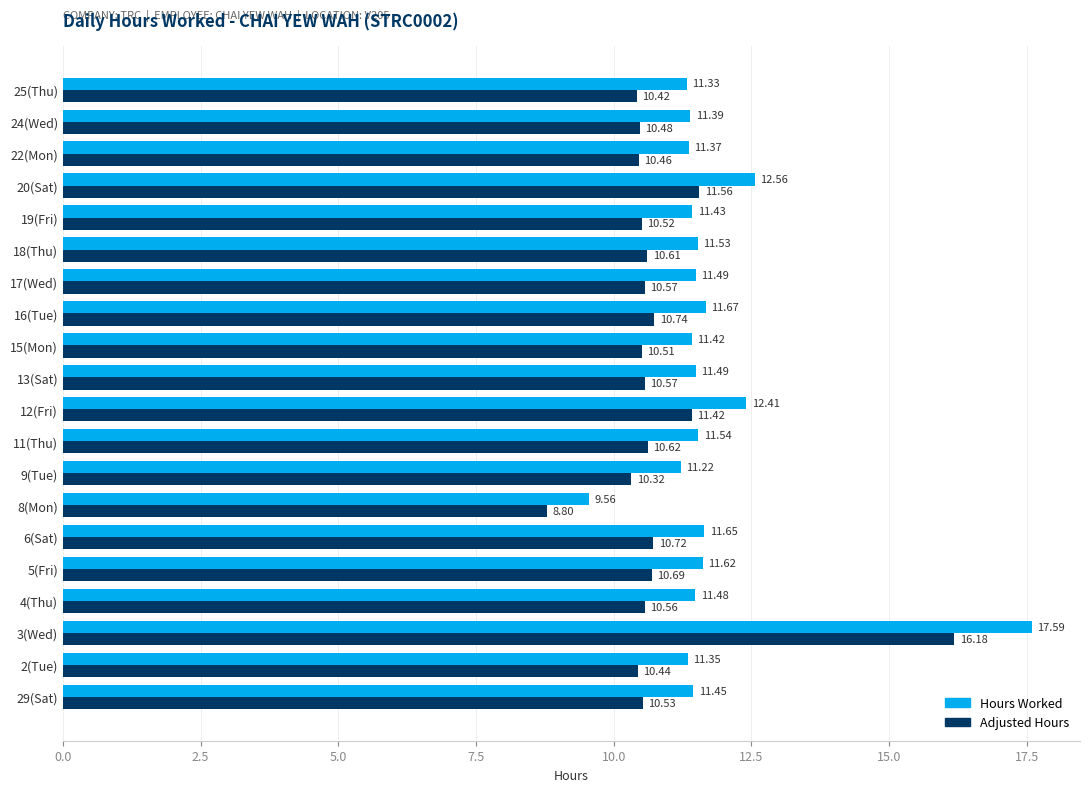

What is the sum of the Hours Worked values at 12(Fri) and 18(Thu)?

23.9